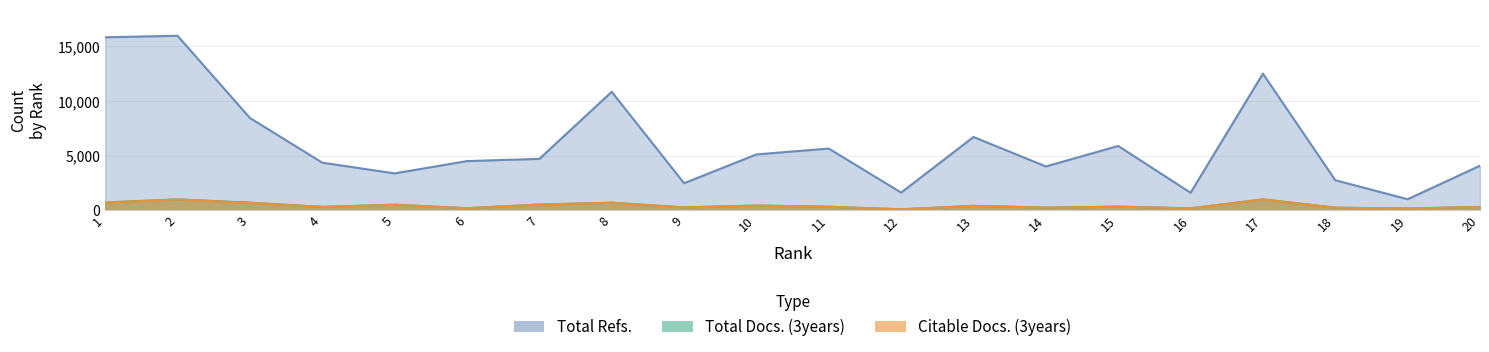

What is the average value of the Citable Docs. (3years) series?

411